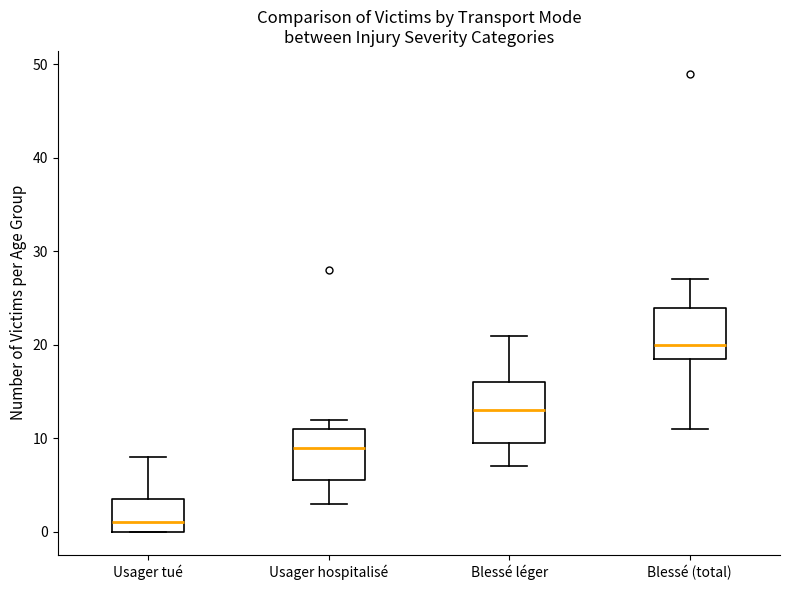

Which box is the tallest, from its lower edge to its upper edge?

Blessé léger